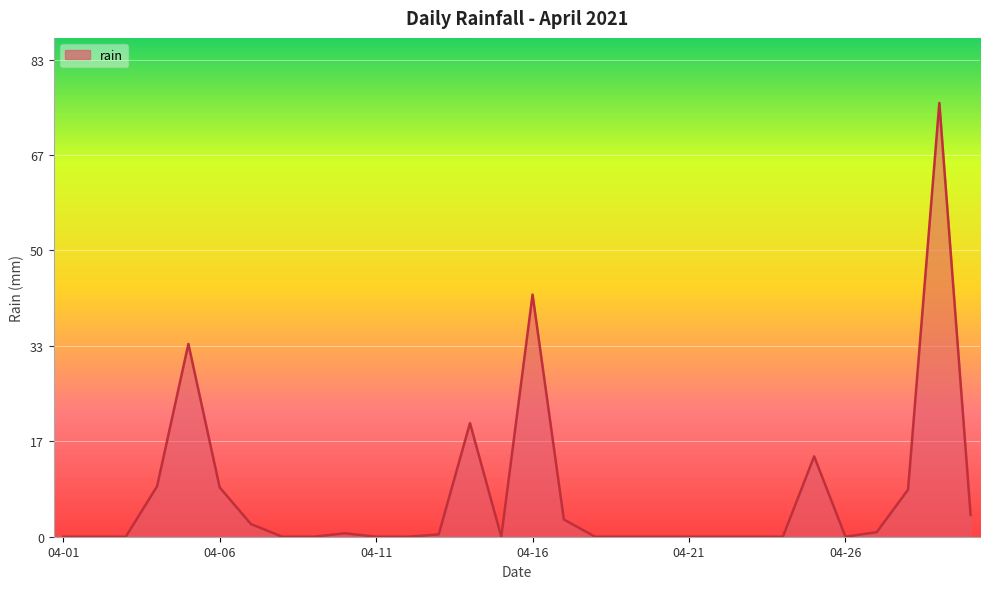

What is the greatest value displayed?

75.6